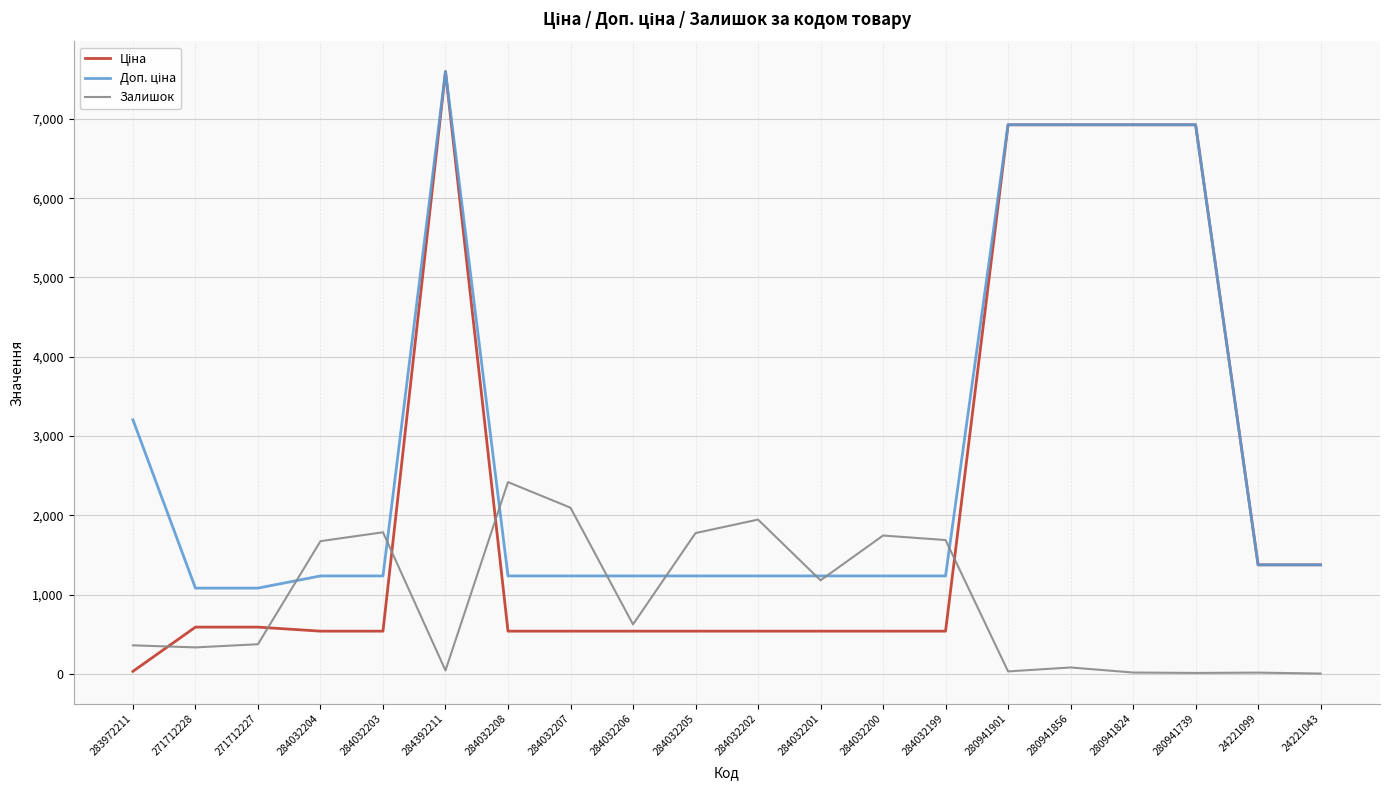

At which category is the sum across all series the highest?

284392211